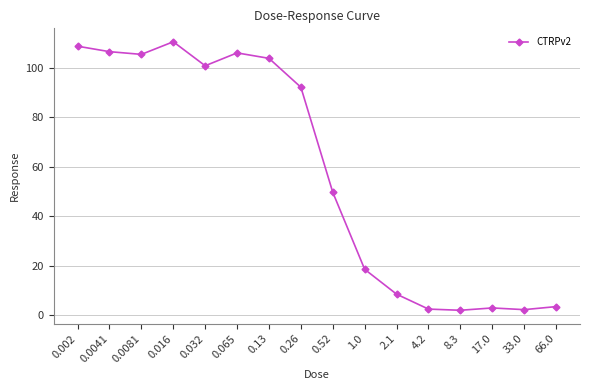

How many data points does each series have?

16